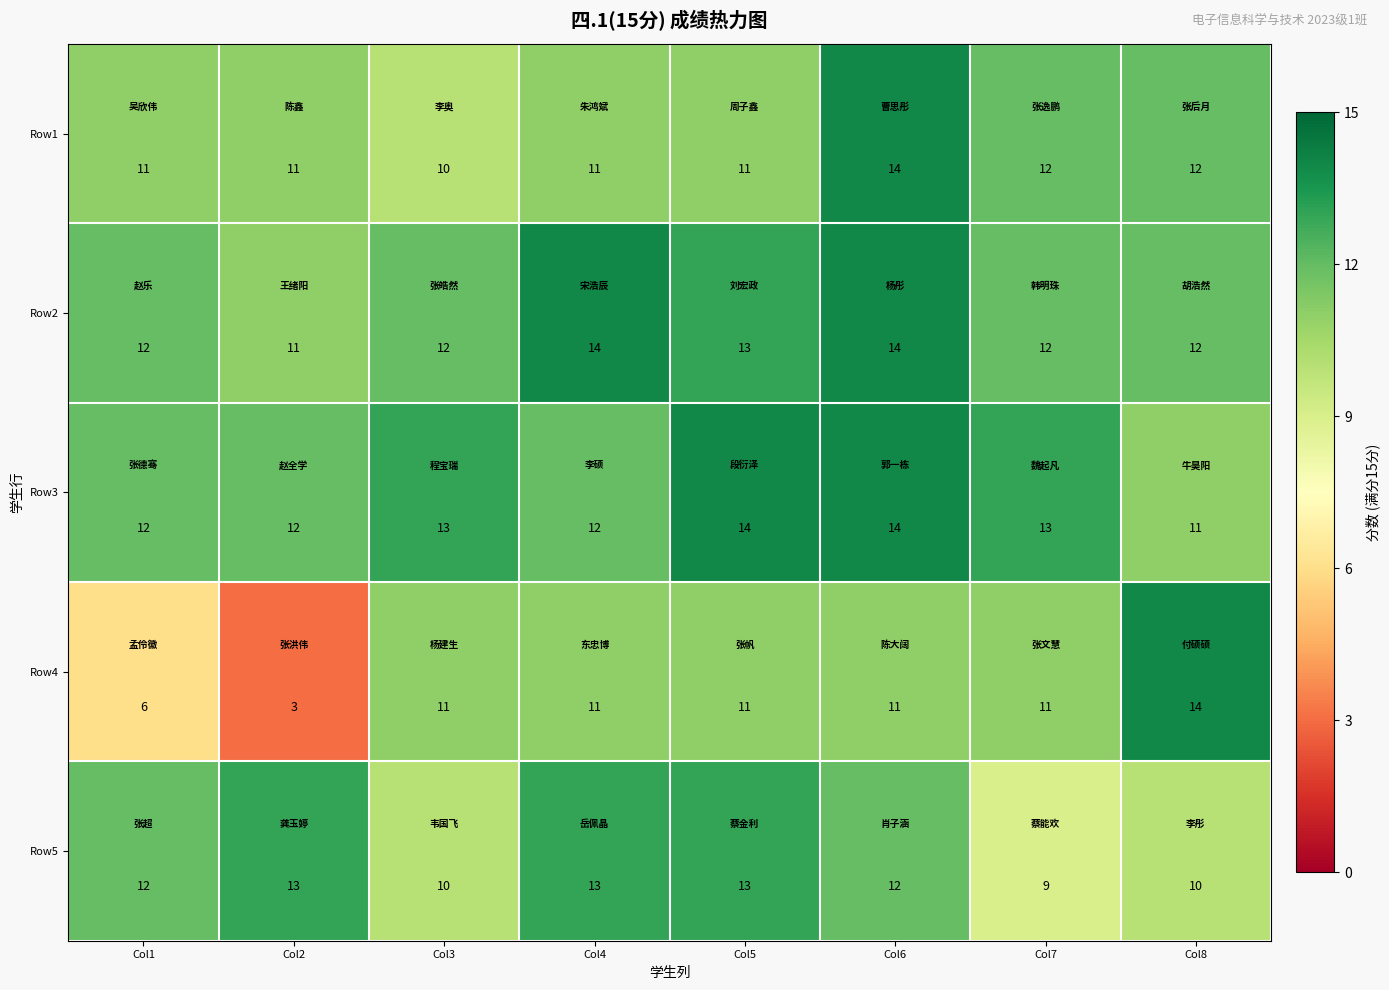

What is the difference between the second highest and second lowest values in the Row5 series?

3